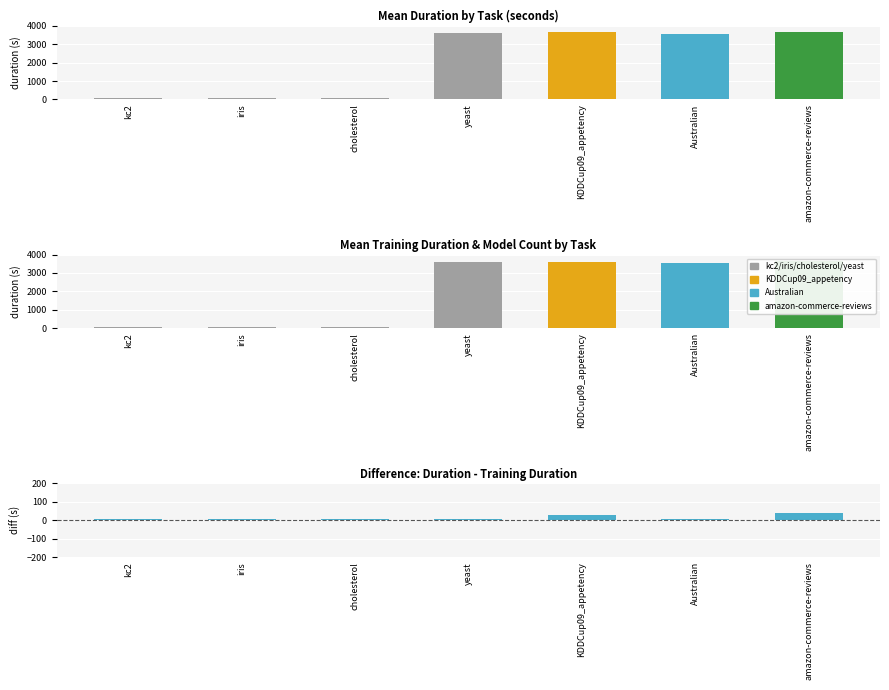

Which category has the highest value in the training_duration series?

amazon-commerce-reviews